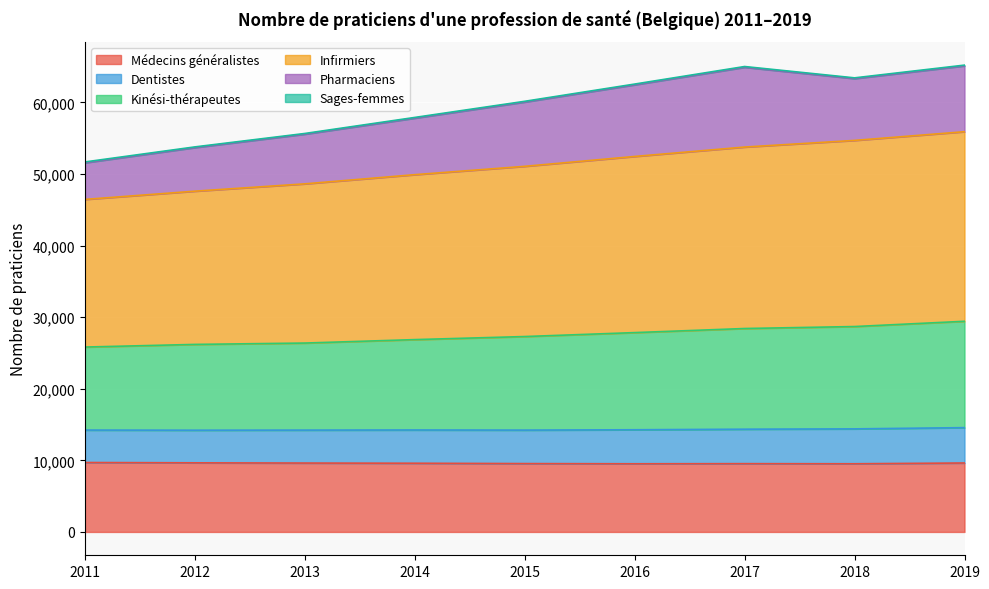

What is the spread (max minus min) of values at 2011?

41987